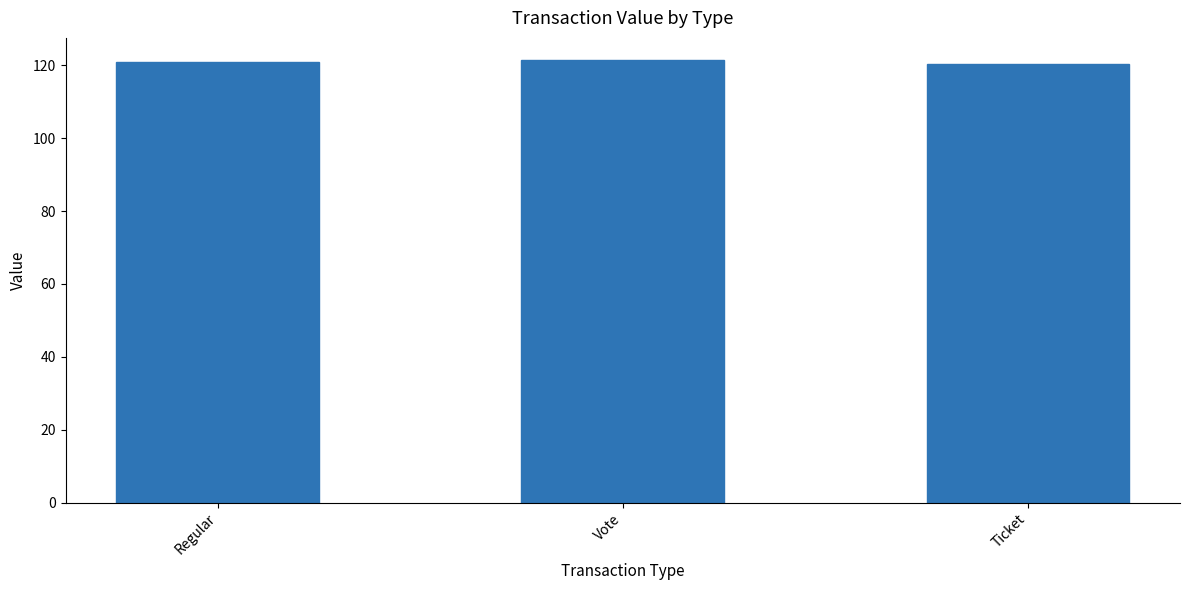

The value at Vote is 185.5. True or false?

False